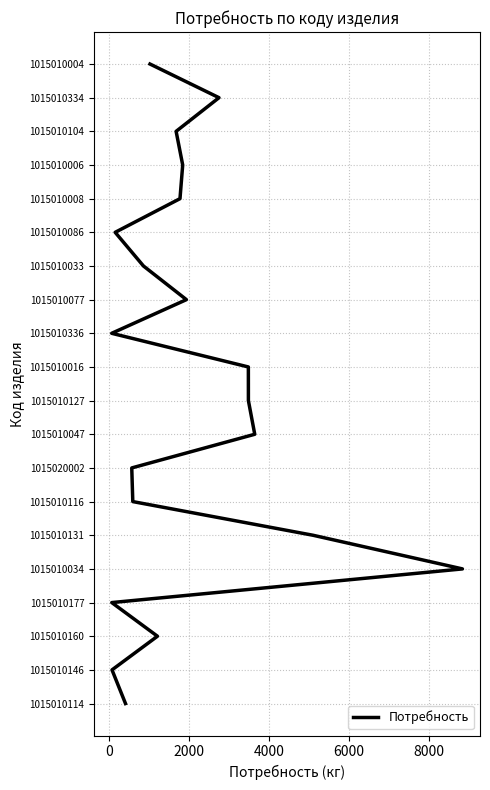

Does the chart display data point markers on the line(s)?

No